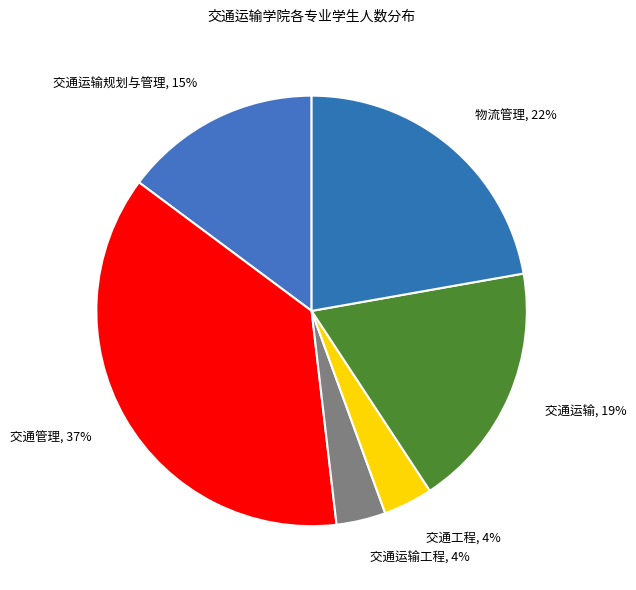

To the nearest percent, what is the average slice percentage?

17%